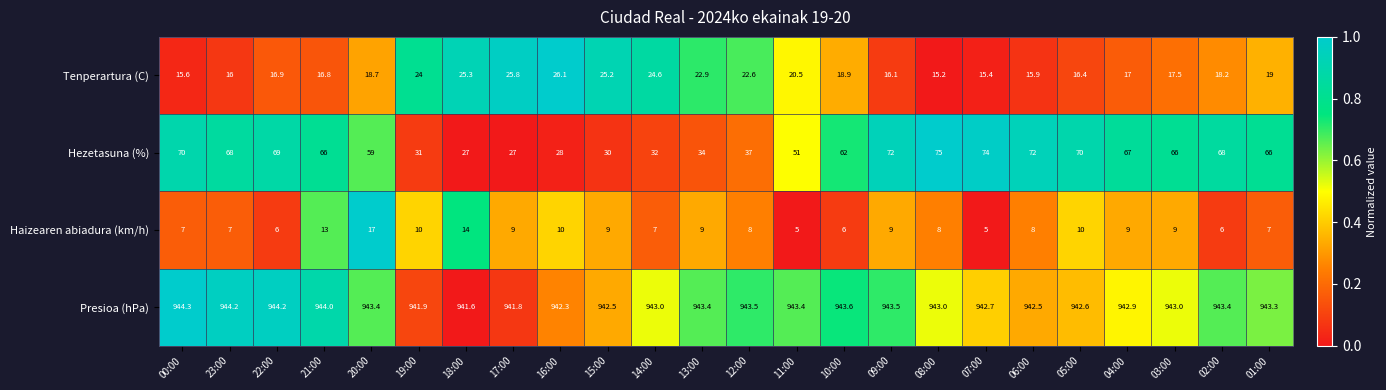

What is the greatest value displayed?

944.3